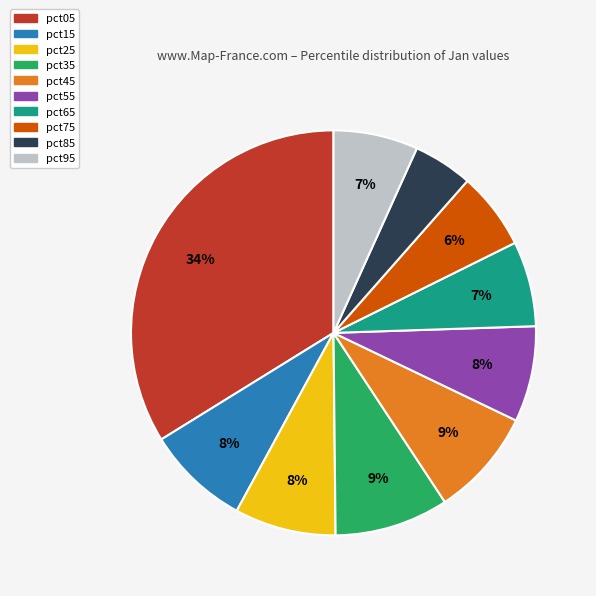

What percentage is the pct65 slice, to the nearest percent?

7%